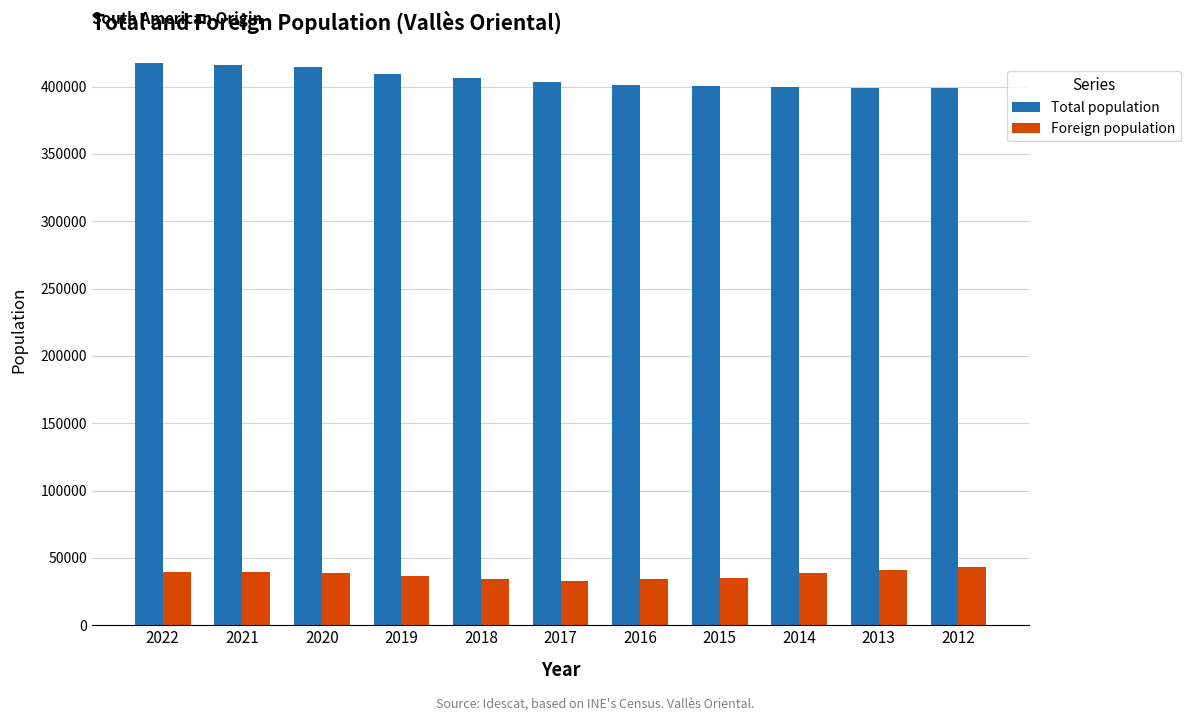

List the series in order of their overall mean, highest first.

Total population, Foreign population